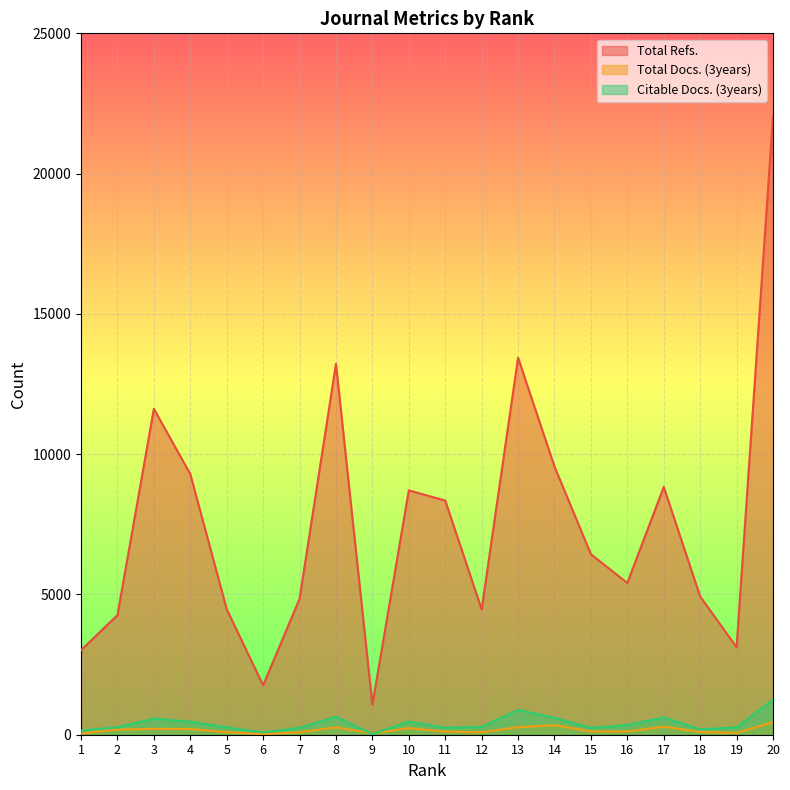

Reading right to left, what are all the values shown in this chart?

Total Refs.: 20=22041	19=3119	18=4926	17=8831	16=5408	15=6433	14=9557	13=13438	12=4469	11=8346	10=8711	9=1069	8=13219	7=4842	6=1762	5=4473	4=9290	3=11617	2=4262	1=3013
Total Docs. (3years): 20=448	19=64	18=100	17=286	16=117	15=115	14=341	13=269	12=87	11=110	10=234	9=45	8=266	7=85	6=23	5=91	4=203	3=210	2=184	1=48
Citable Docs. (3years): 20=1249	19=263	18=191	17=618	16=344	15=244	14=604	13=888	12=279	11=247	10=468	9=21	8=639	7=248	6=80	5=264	4=466	3=573	2=268	1=146